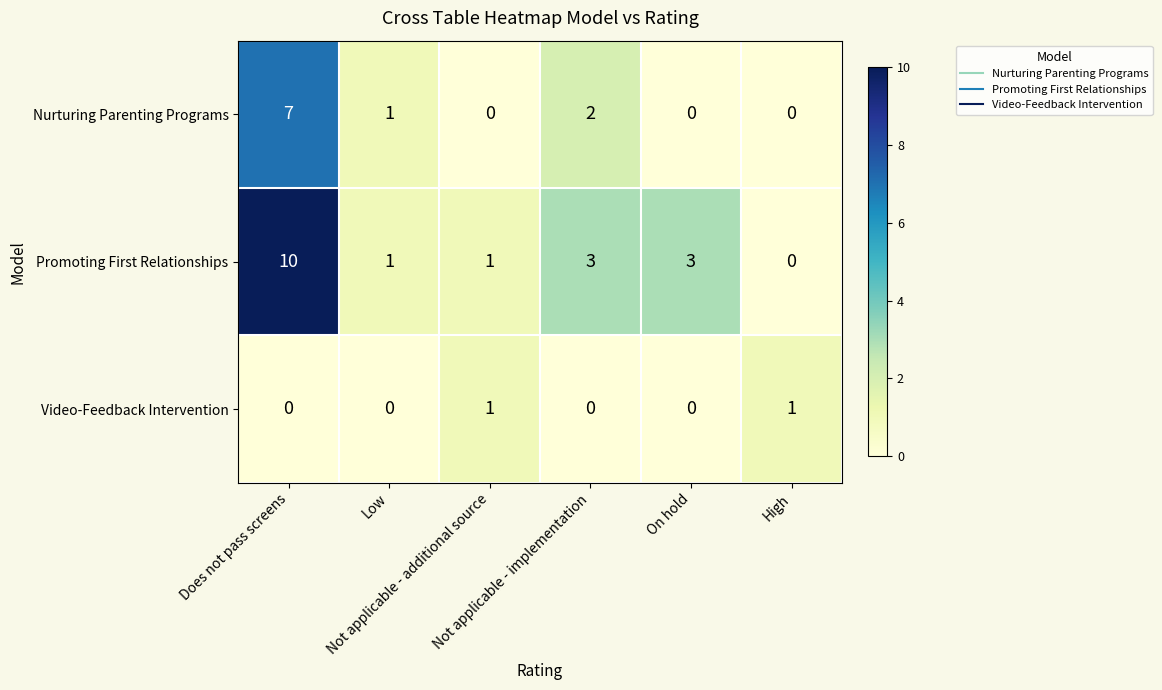

Rank the series by their average value, from lowest to highest.

Video-Feedback Intervention, Nurturing Parenting Programs, Promoting First Relationships